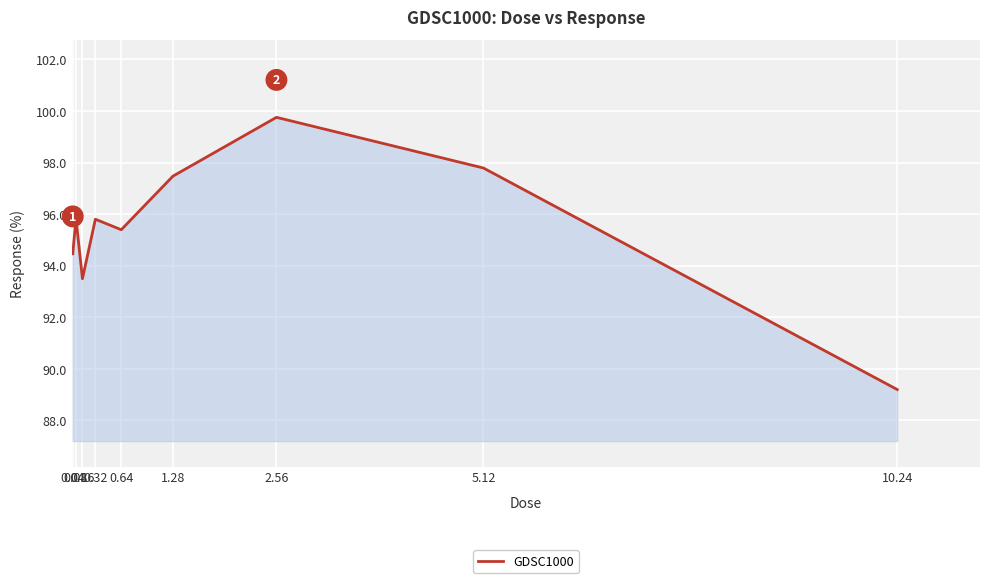

The chart shows a value of 153.2 at 0.16. True or false?

False